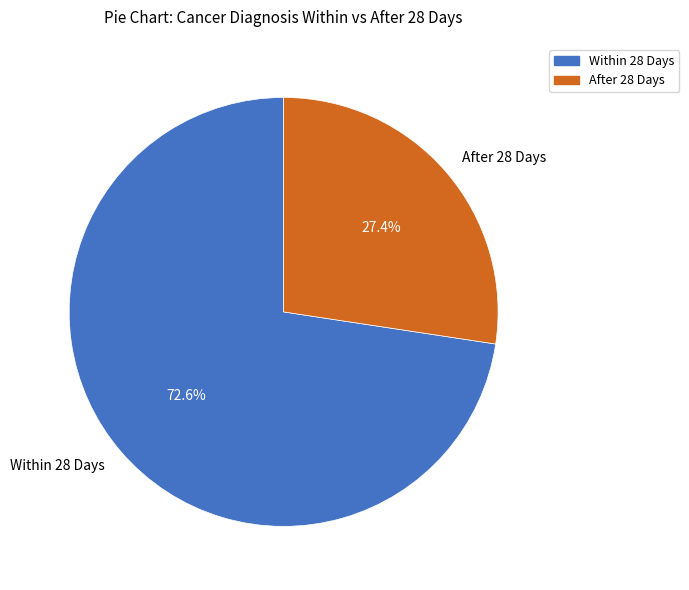

Count the number of slices in the pie.

2